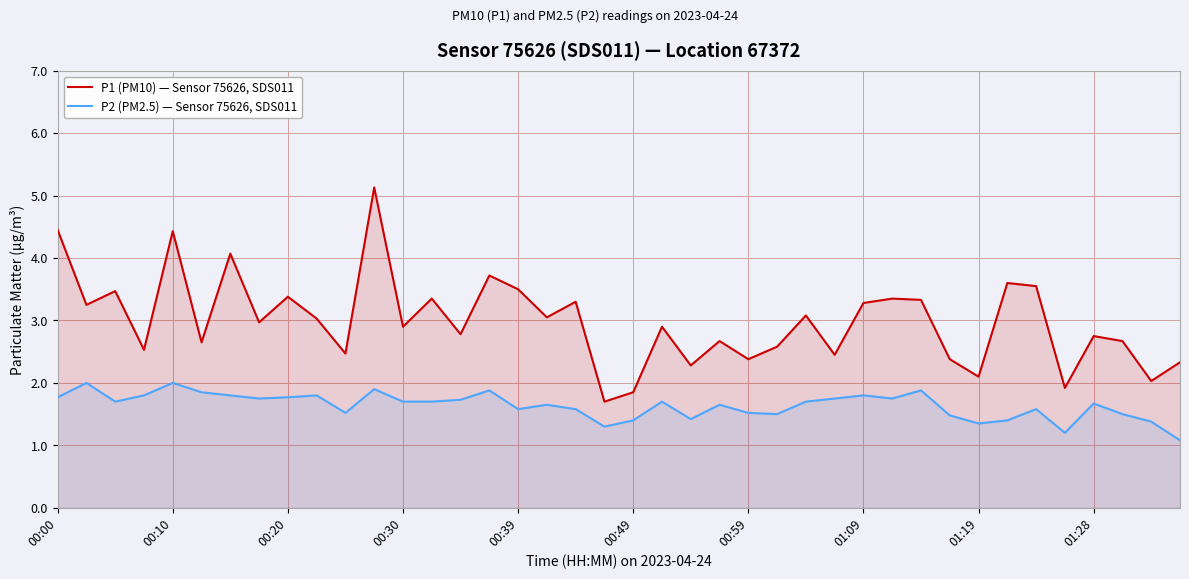

The P1 (PM10) — Sensor 75626, SDS011 series shows 4.5 at 01:28. True or false?

False